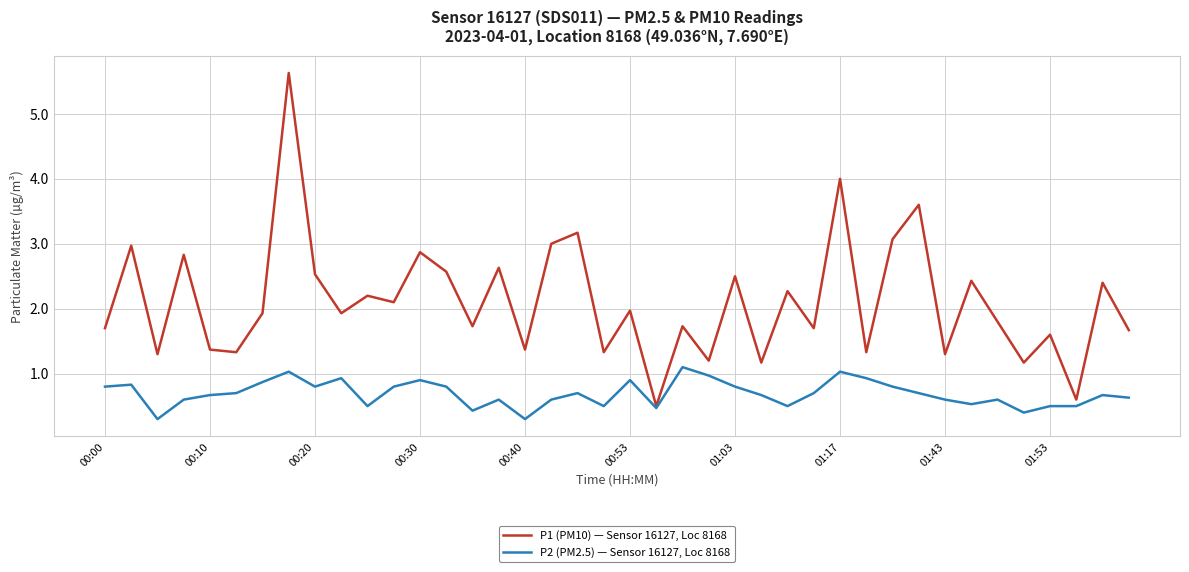

What is the minimum value shown in the chart?

0.3